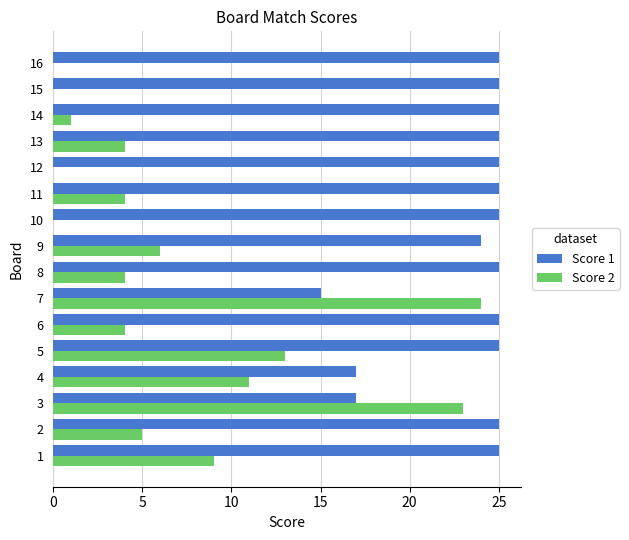

Which series has the largest total across all categories?

Score 1